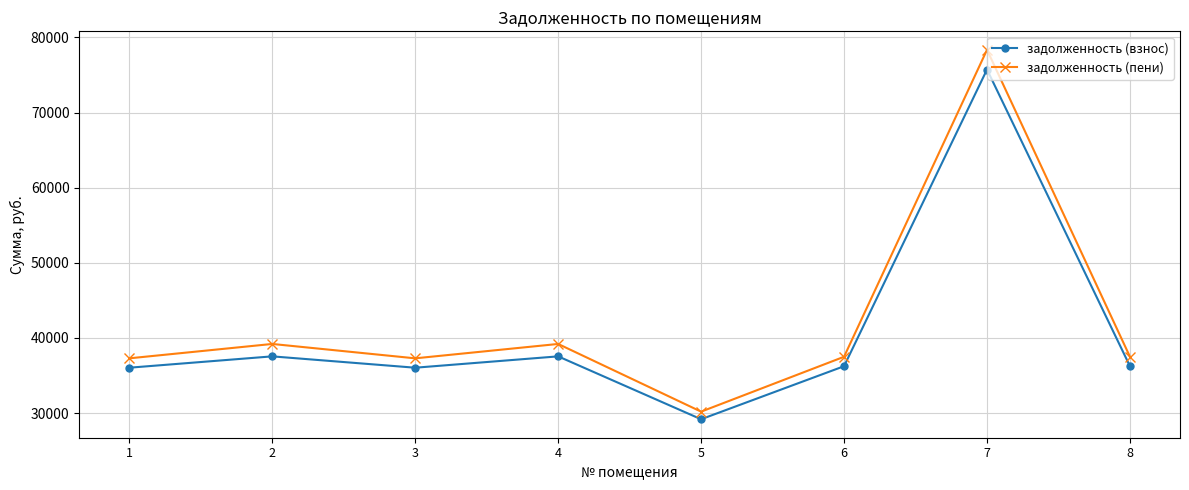

What is the value of the задолженность (взнос) point at the 8th from the left?

36244.6